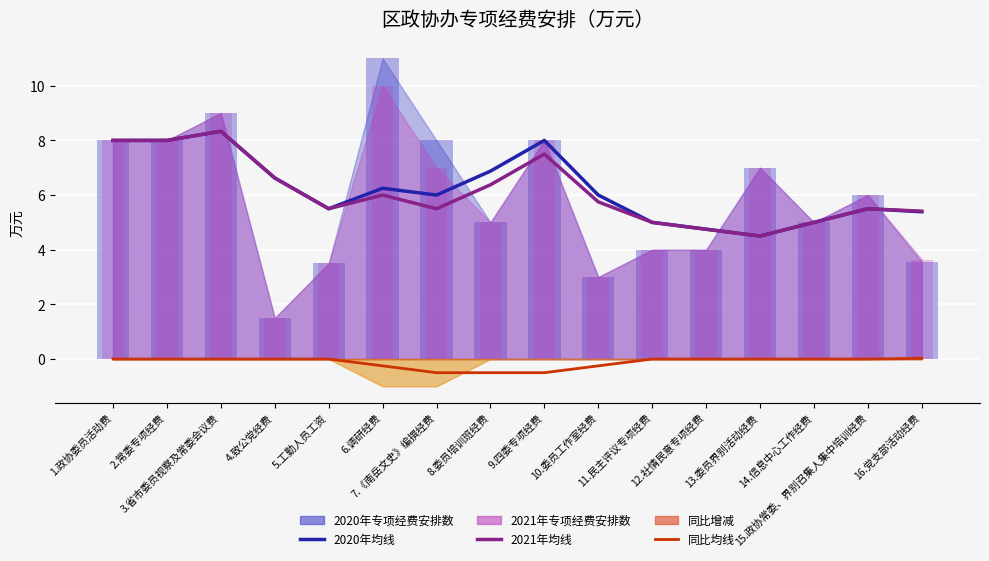

How many values in the 2021年均线 series are below 5?

2